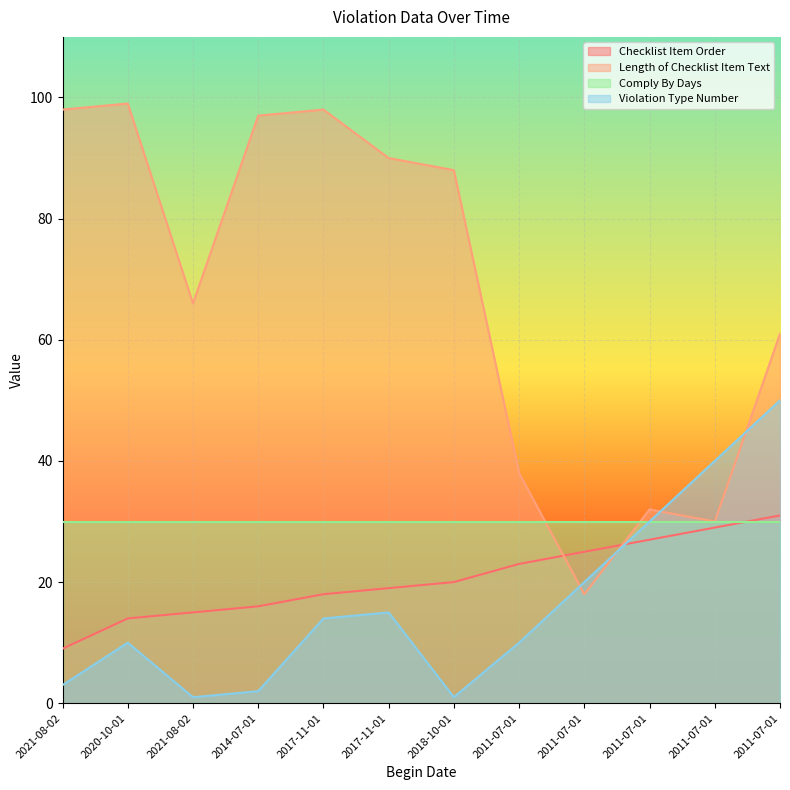

At how many categories does at least one series exceed 18?

12